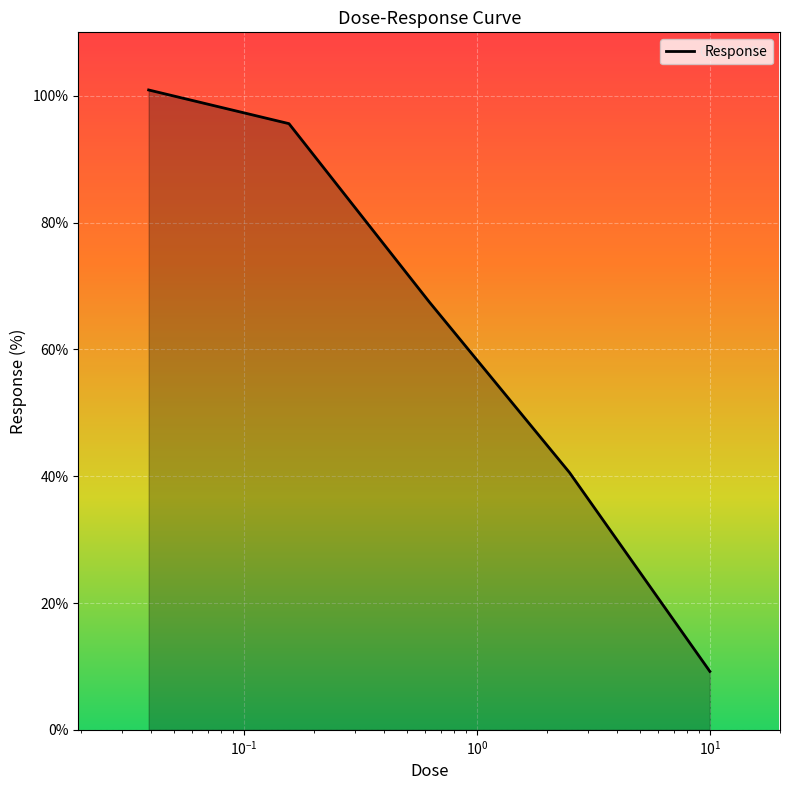

What is the sum of all values?

313.8